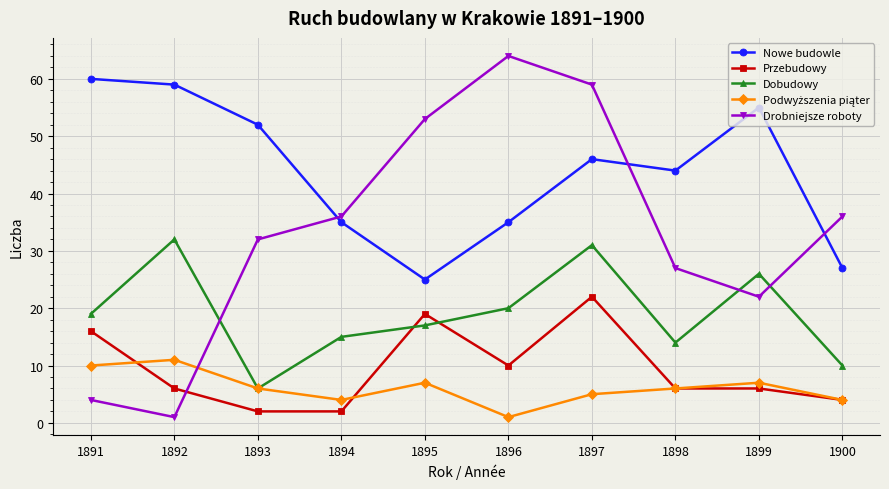

Where do Drobniejsze roboty and Przebudowy first cross each other?

1892 and 1893